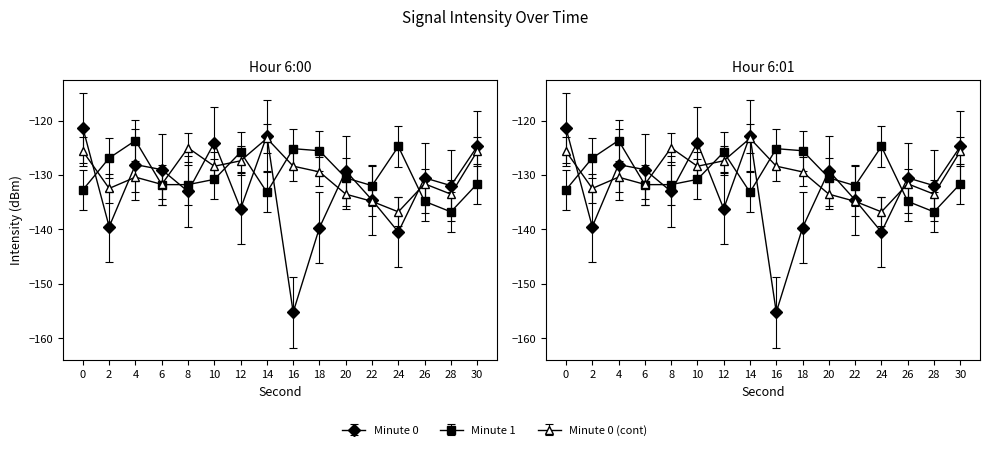

What is the approximate value of Minute 0 at 22?

-128.1